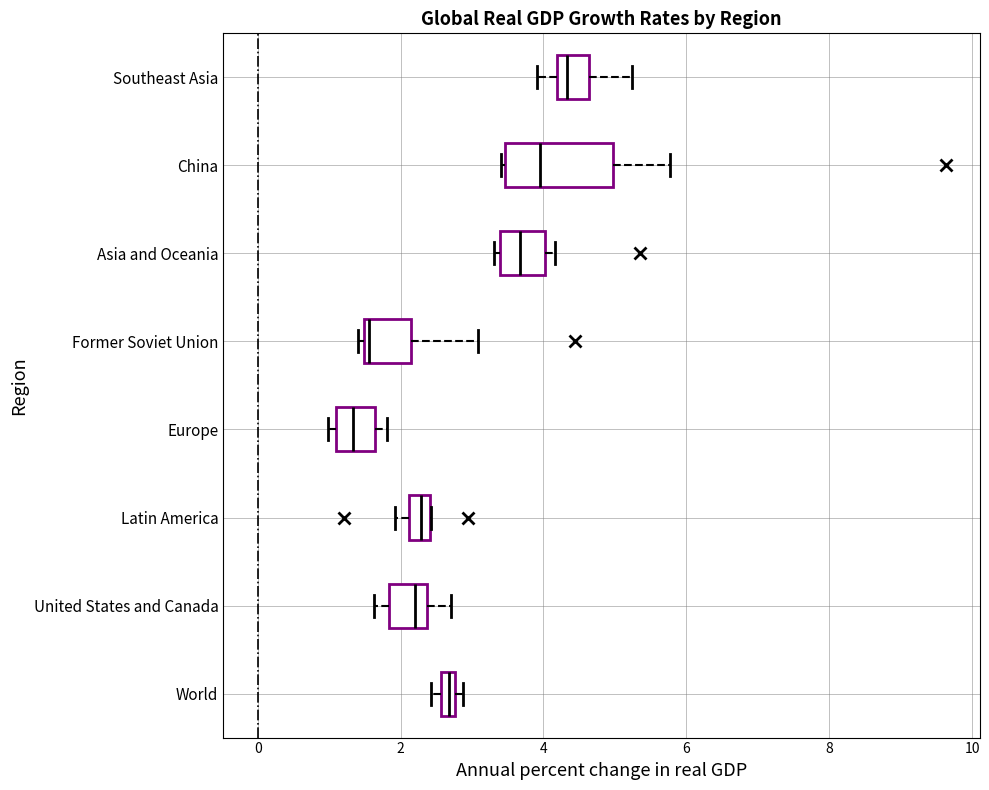

Where is the right edge of the box for United States and Canada on the x-axis? The values are not printed on the chart, so give them approximately, as read against the axis.

2.4